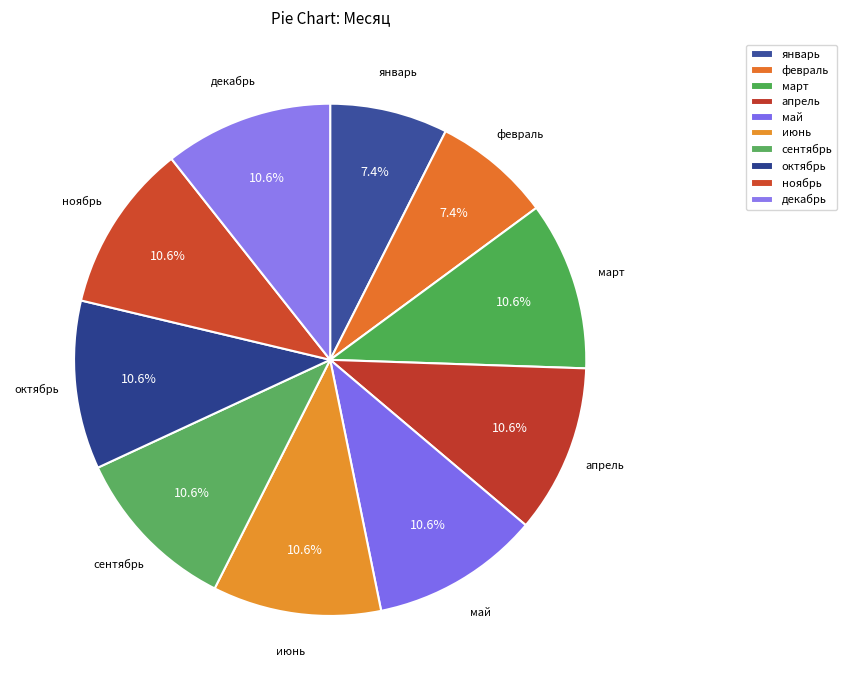

To the nearest percent, what is the average slice percentage?

10%